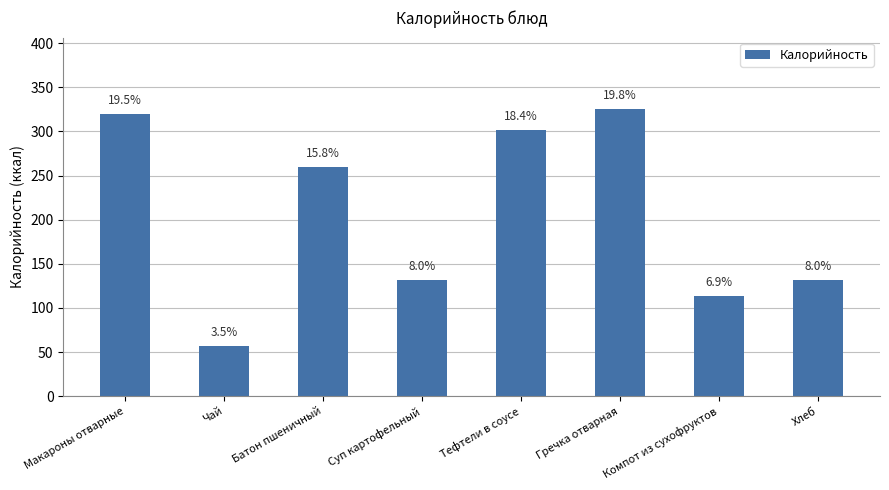

Are the bars horizontal?

No